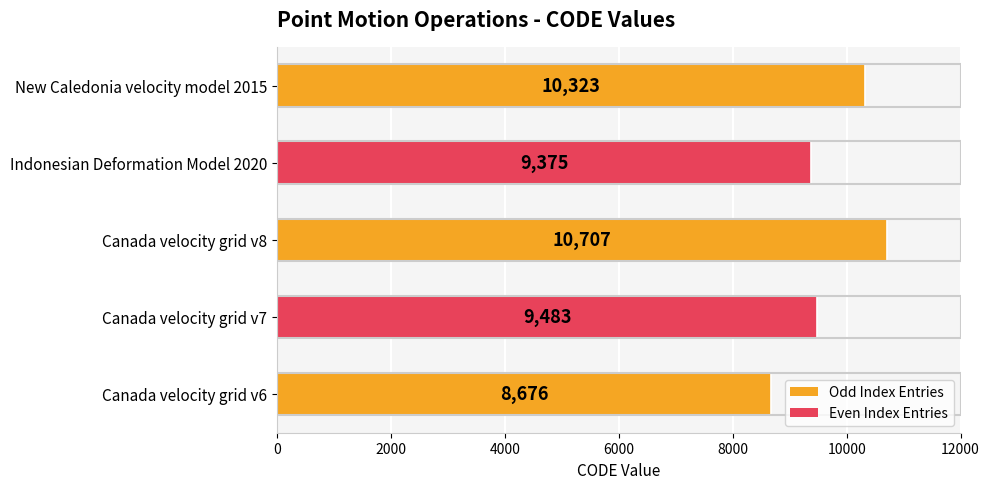

What is the approximate value at Canada velocity grid v7, to the nearest 50?

9500